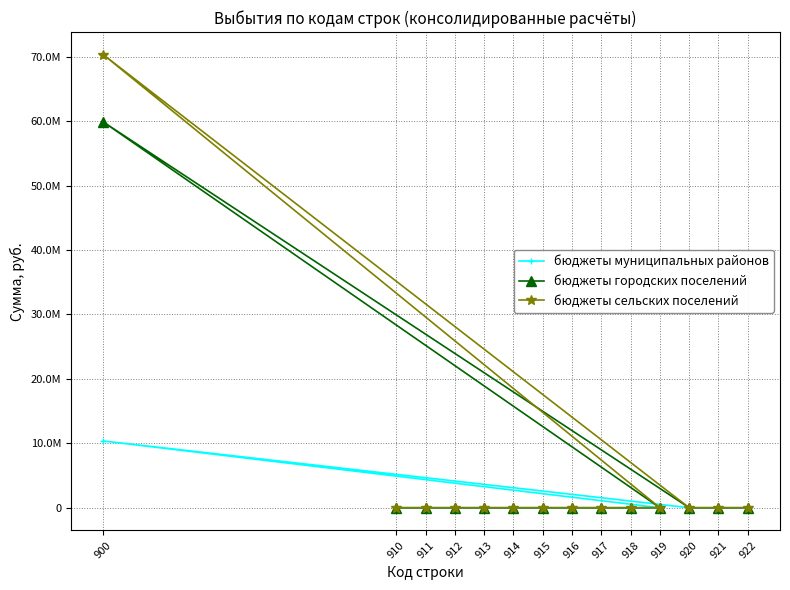

What is the difference between the maximum and second lowest values in the бюджеты городских поселений series?

59886983.3